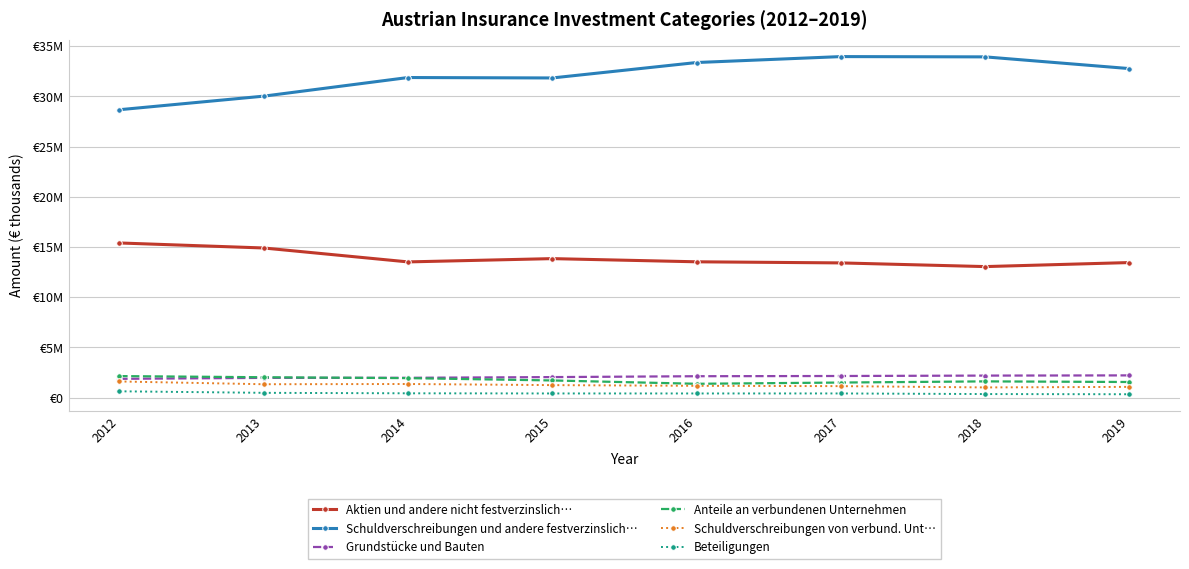

What are all the series names shown in the legend?

Aktien und andere nicht festverzinslich…, Schuldverschreibungen und andere festverzinslich…, Grundstücke und Bauten, Anteile an verbundenen Unternehmen, Schuldverschreibungen von verbund. Unt…, Beteiligungen